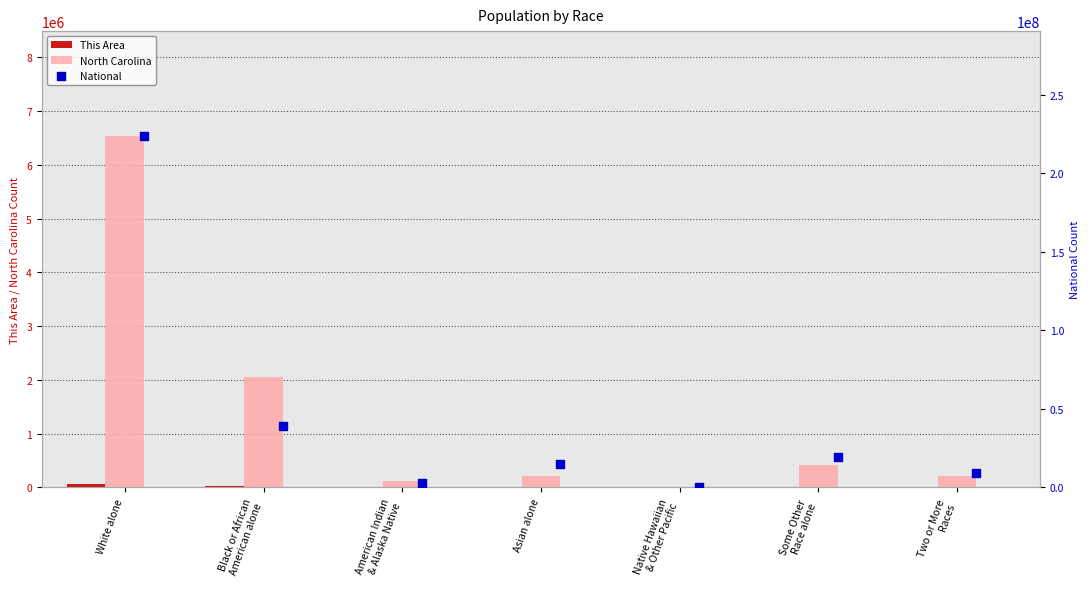

Which series has the largest total across all categories?

National